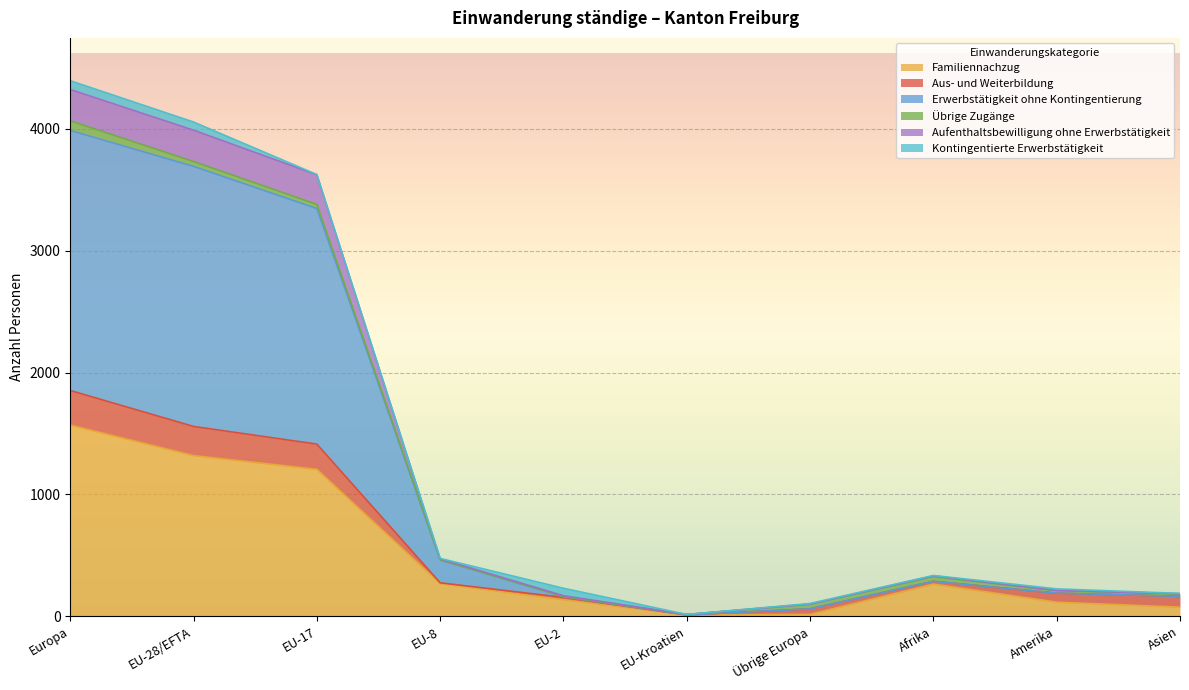

Which category has the highest value in the Familiennachzug series?

Europa